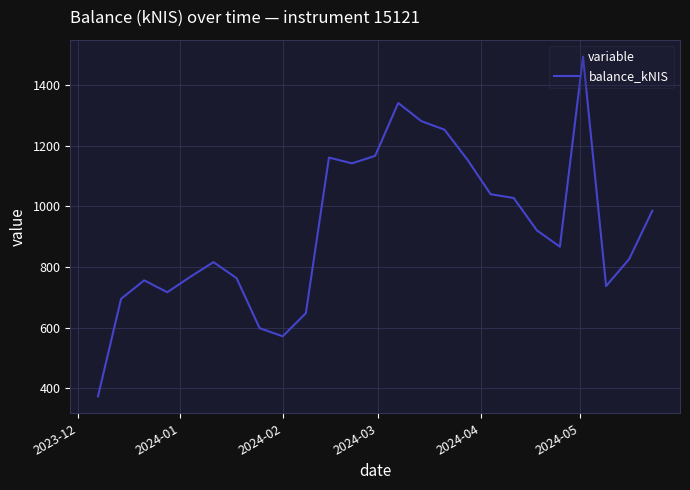

What is the difference between the maximum and minimum values?

1120.0